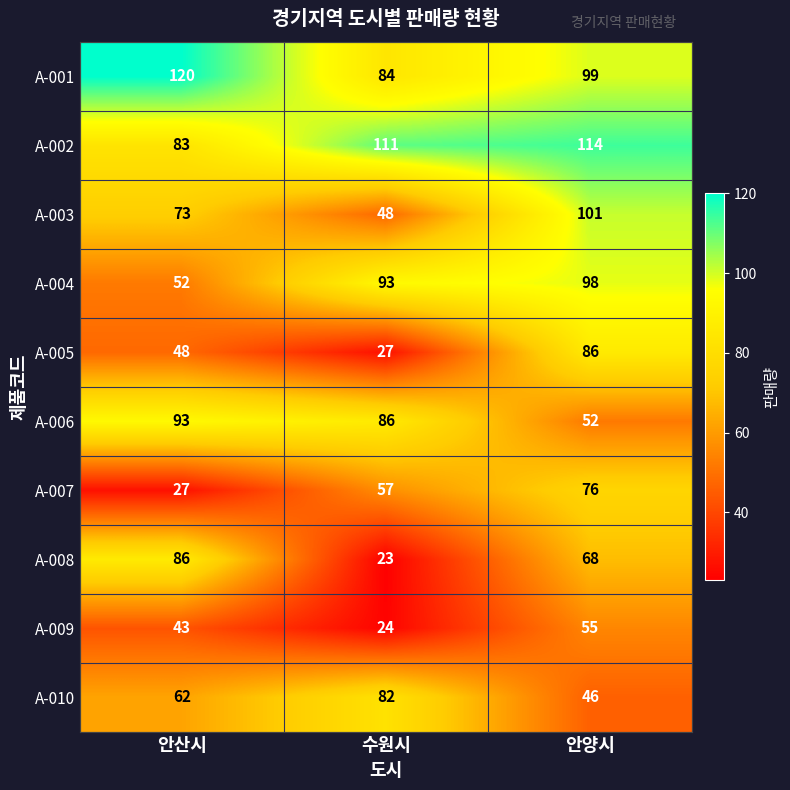

Which series has the largest range (max minus min)?

A-008